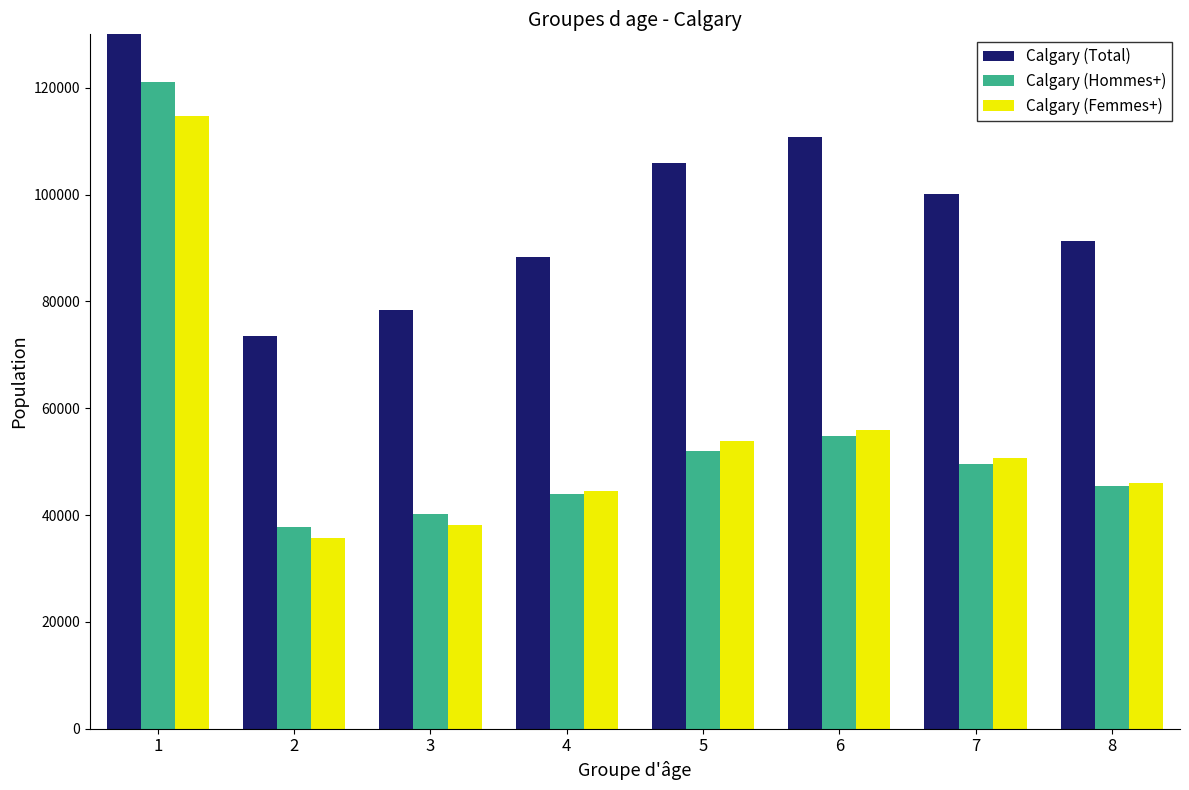

True or false: Calgary (Femmes+) has a value of 23484 at 5.

False